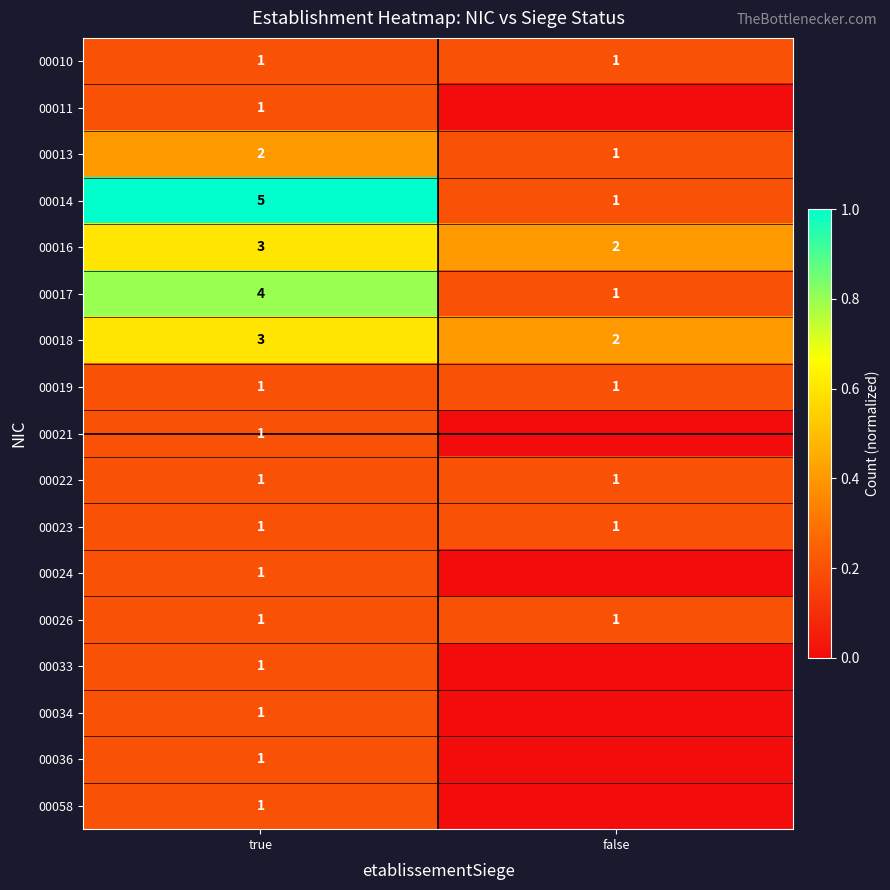

At which label does 00018 reach its minimum?

false